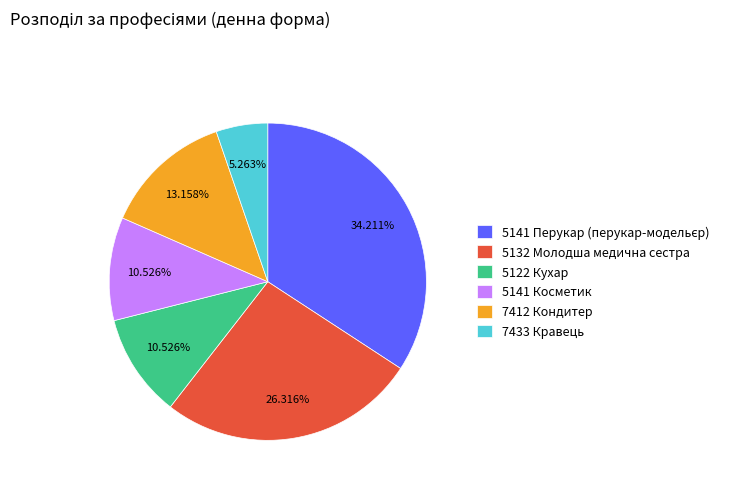

Is there a majority slice in this chart?

No